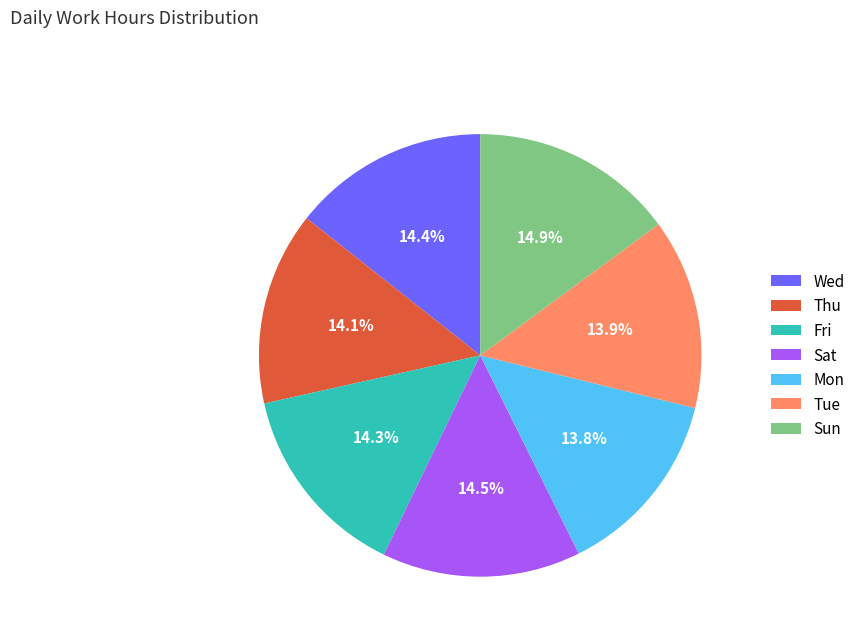

Between Tue and Sun, which is larger?

Sun